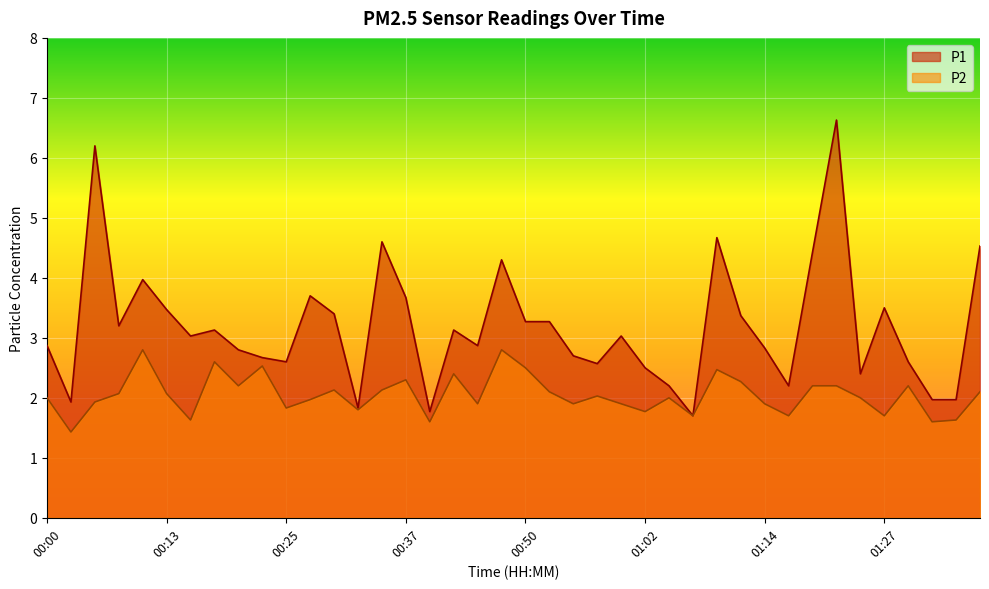

Which has a higher value, 01:02 or 00:05?

00:05